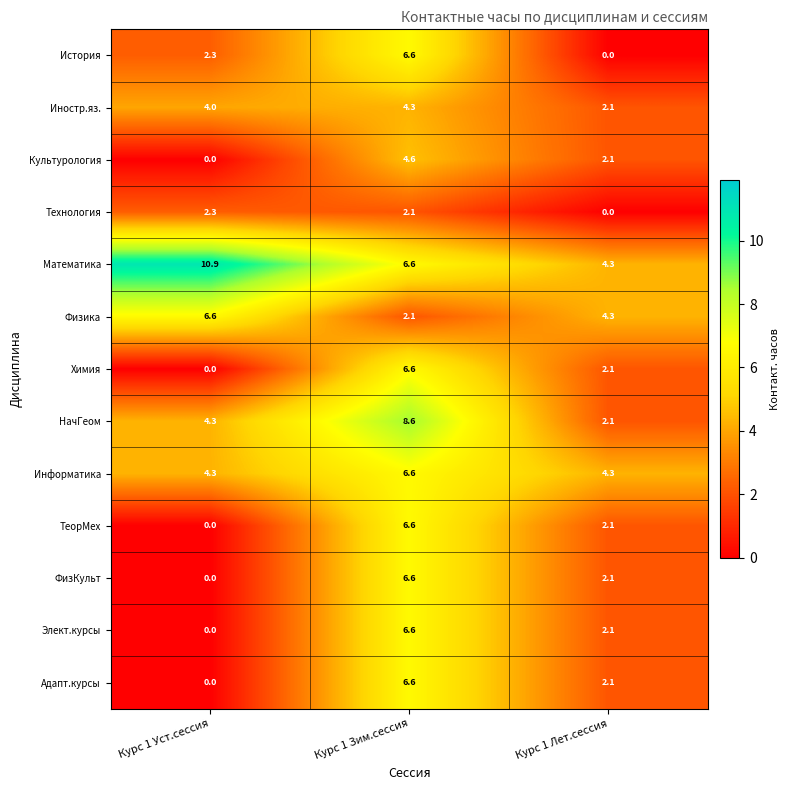

What is the greatest value displayed?

10.9